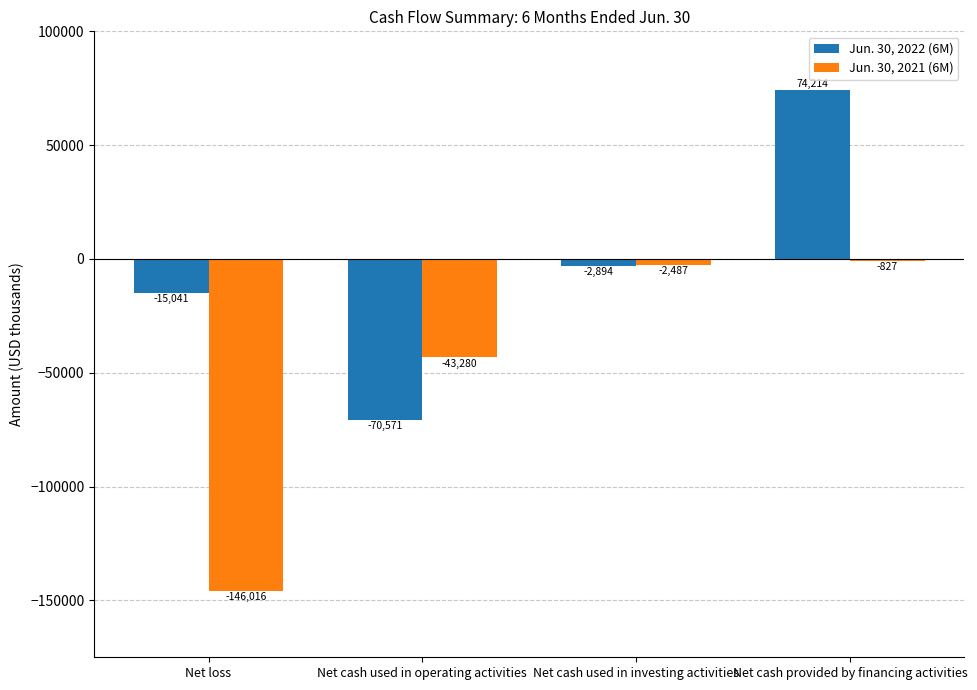

What is the smallest value displayed?

-146016